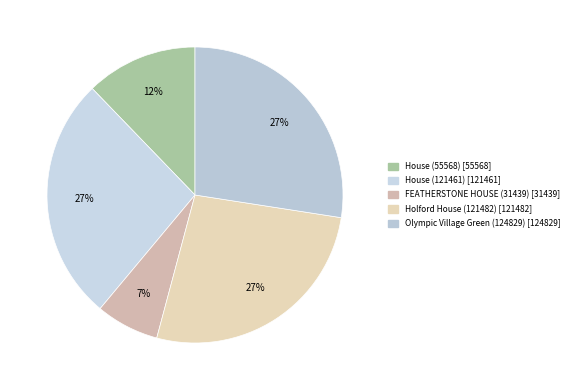

How many segments does this pie chart have?

5